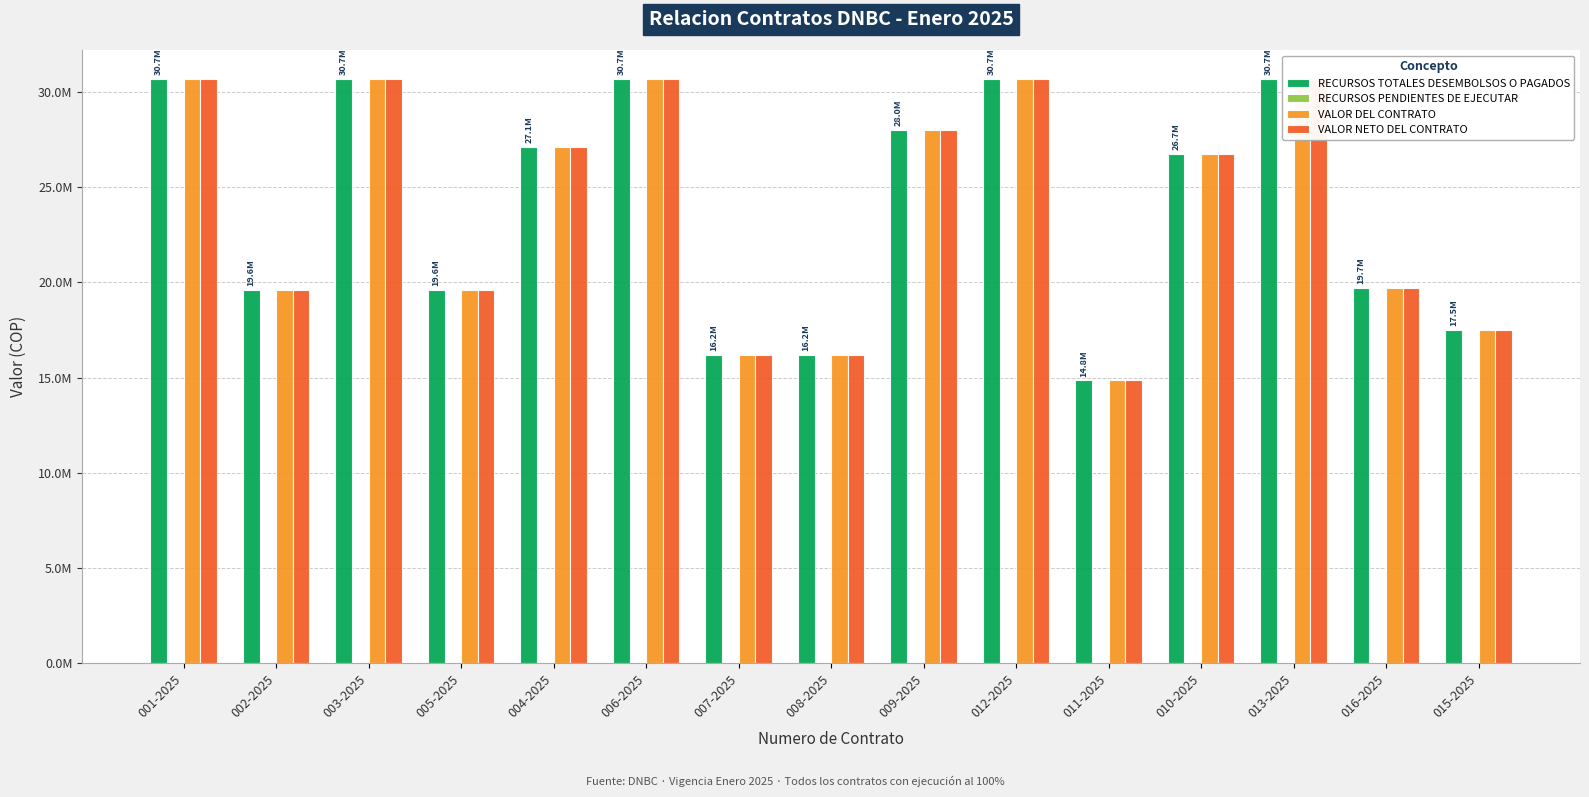

The VALOR NETO DEL CONTRATO series shows 19715400 at 016-2025. True or false?

True